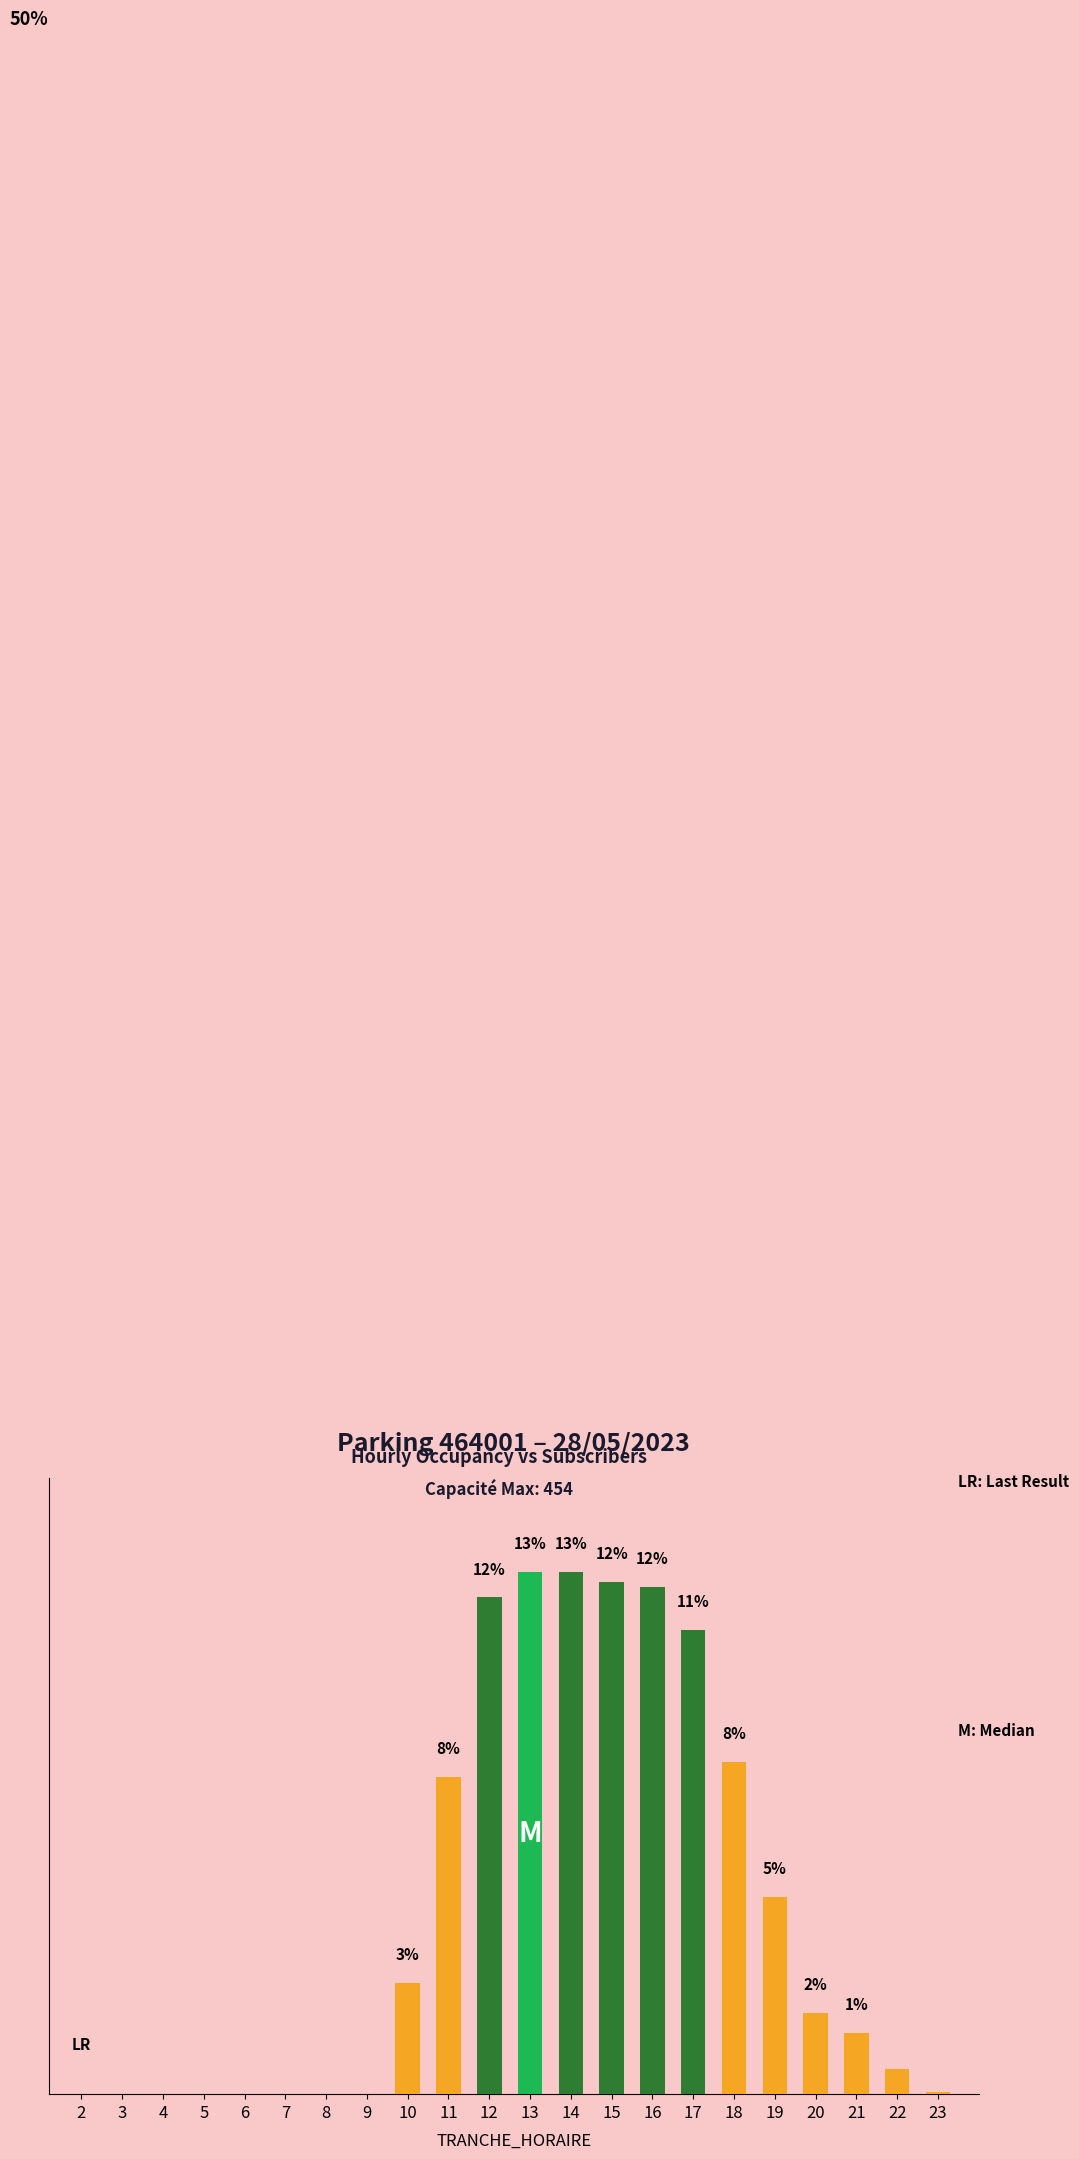

The chart shows a value of 4.8 at 19. True or false?

True